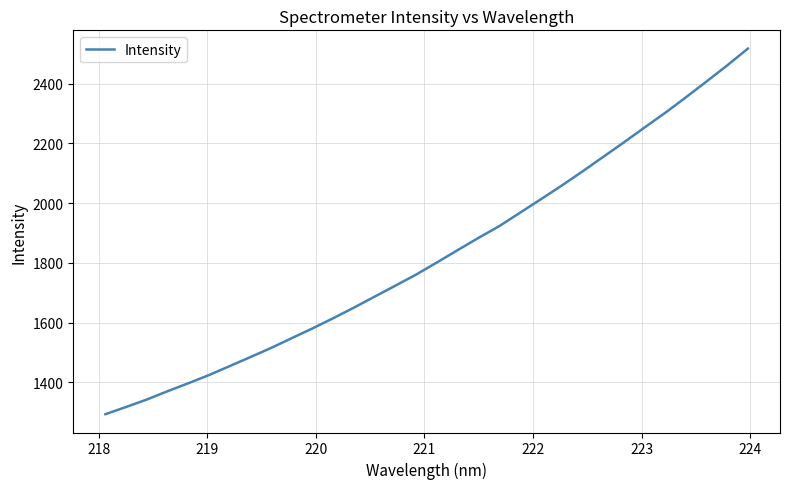

What is the difference between the maximum and minimum values?

1224.4